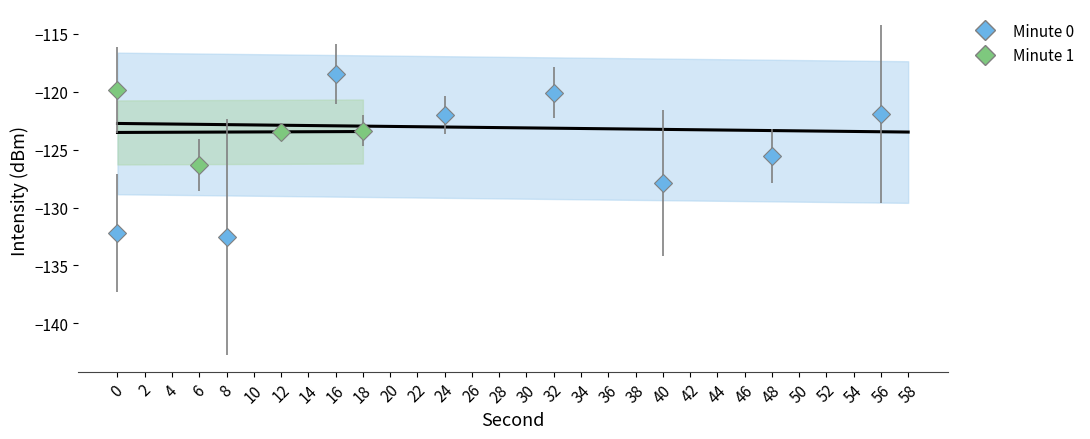

True or false: intensity_mean and intensity_mean2 cross at least once.

False